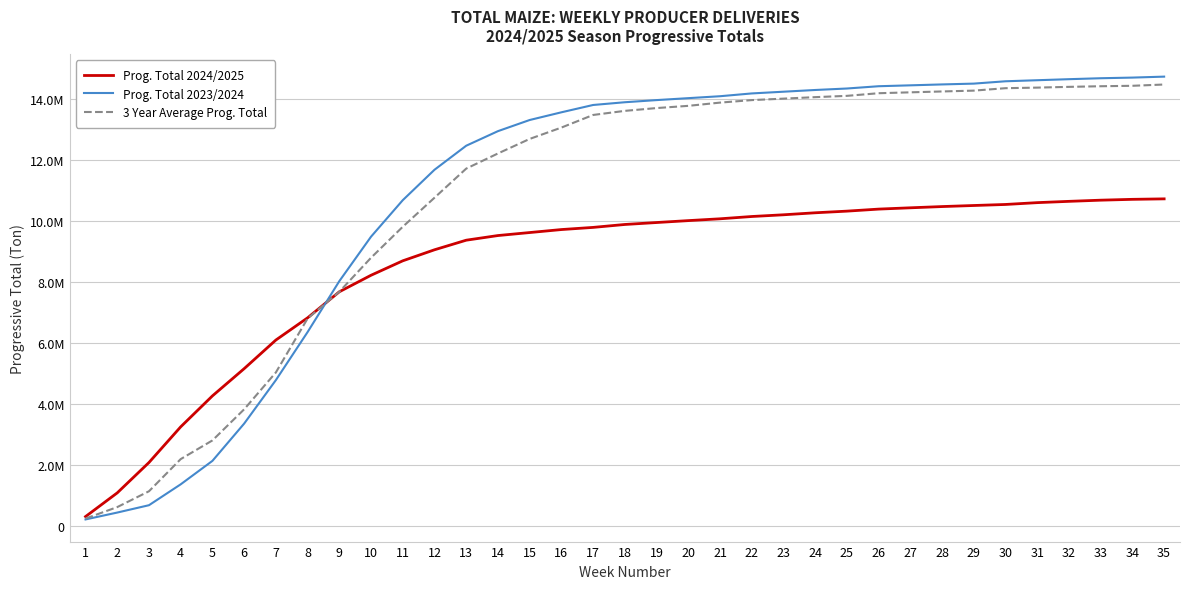

Which label corresponds to the smallest value in the chart?

1